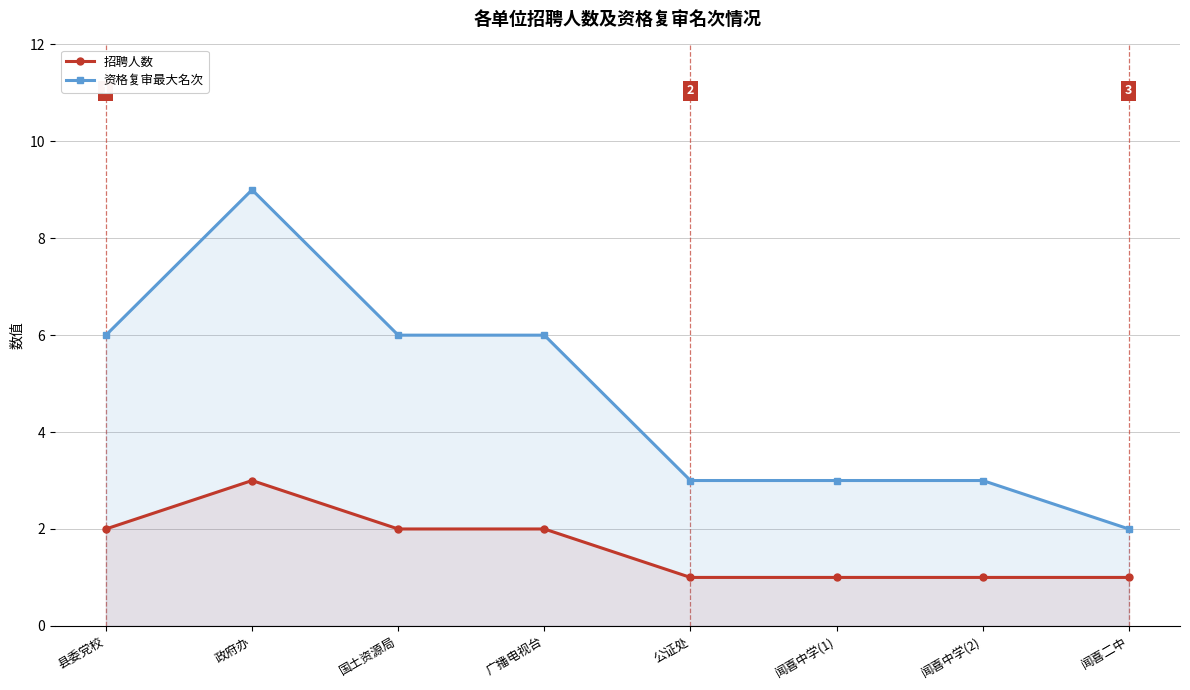

What is the difference between the maximum and minimum values in the 资格复审最大名次 series?

7